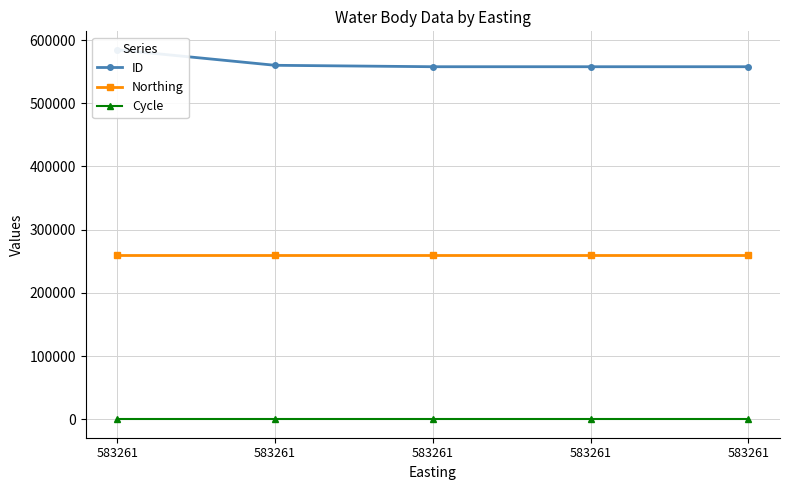

Is it true that ID equals 352046 at 583261?

False